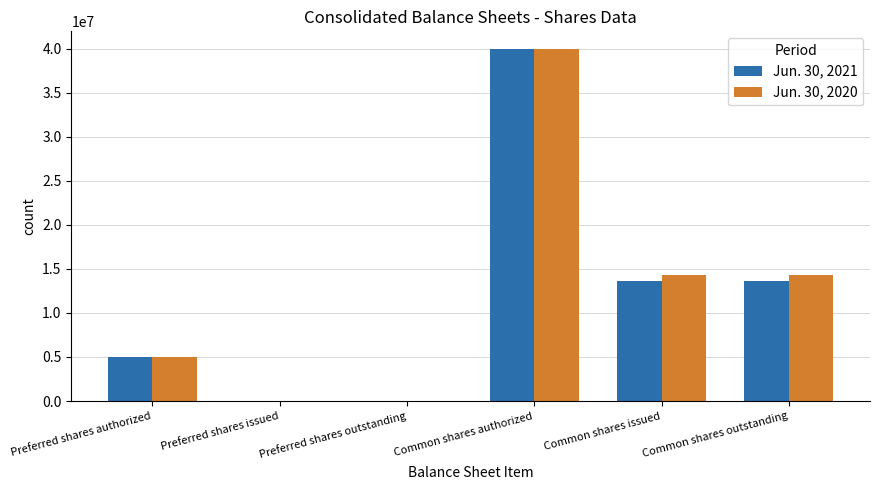

What is the average value of the Jun. 30, 2020 series?

12271000